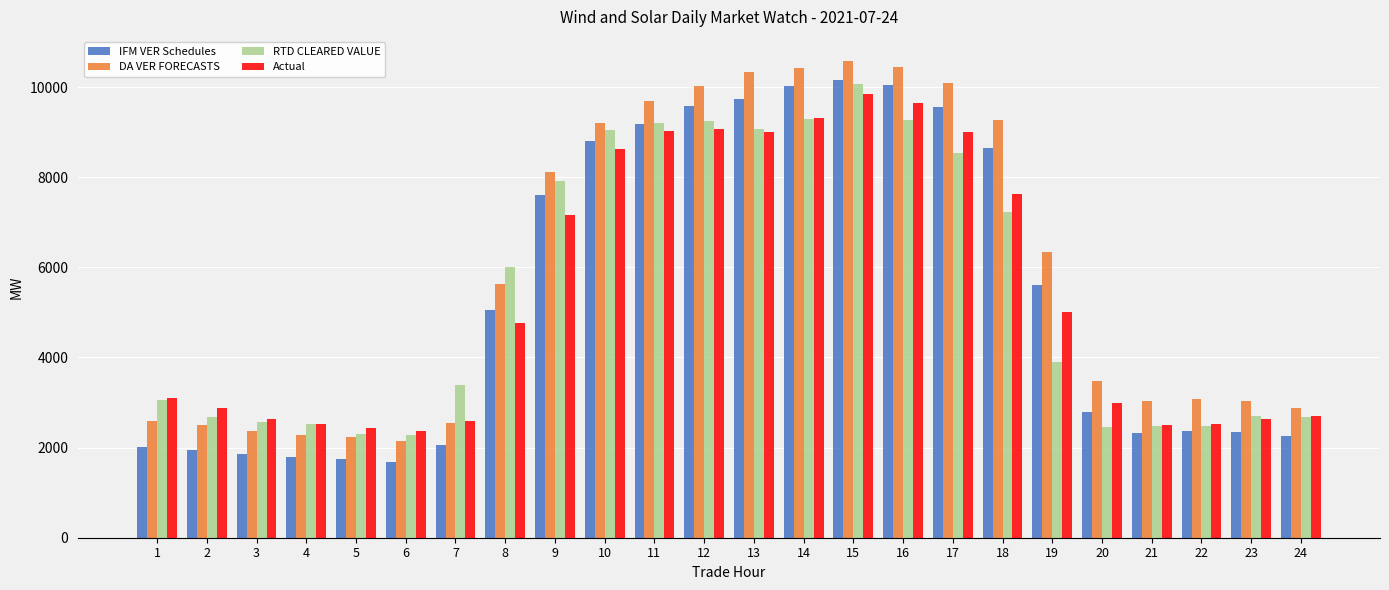

Between 9 and 13, which series saw the biggest shift?

DA VER FORECASTS